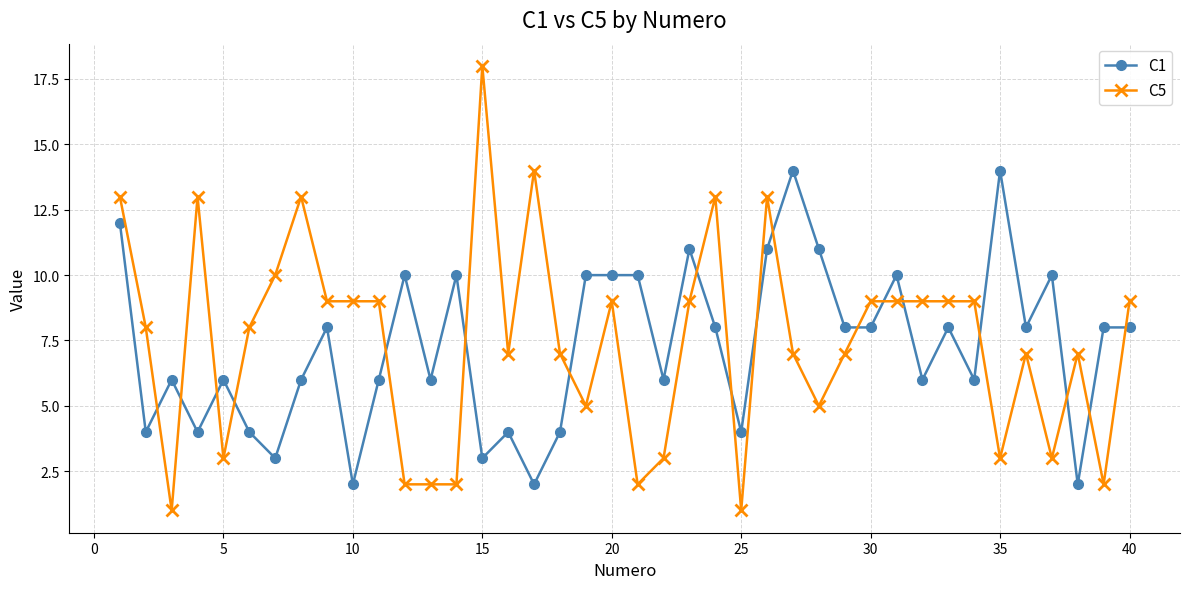

List the series in order of their peak value, lowest first.

C1, C5